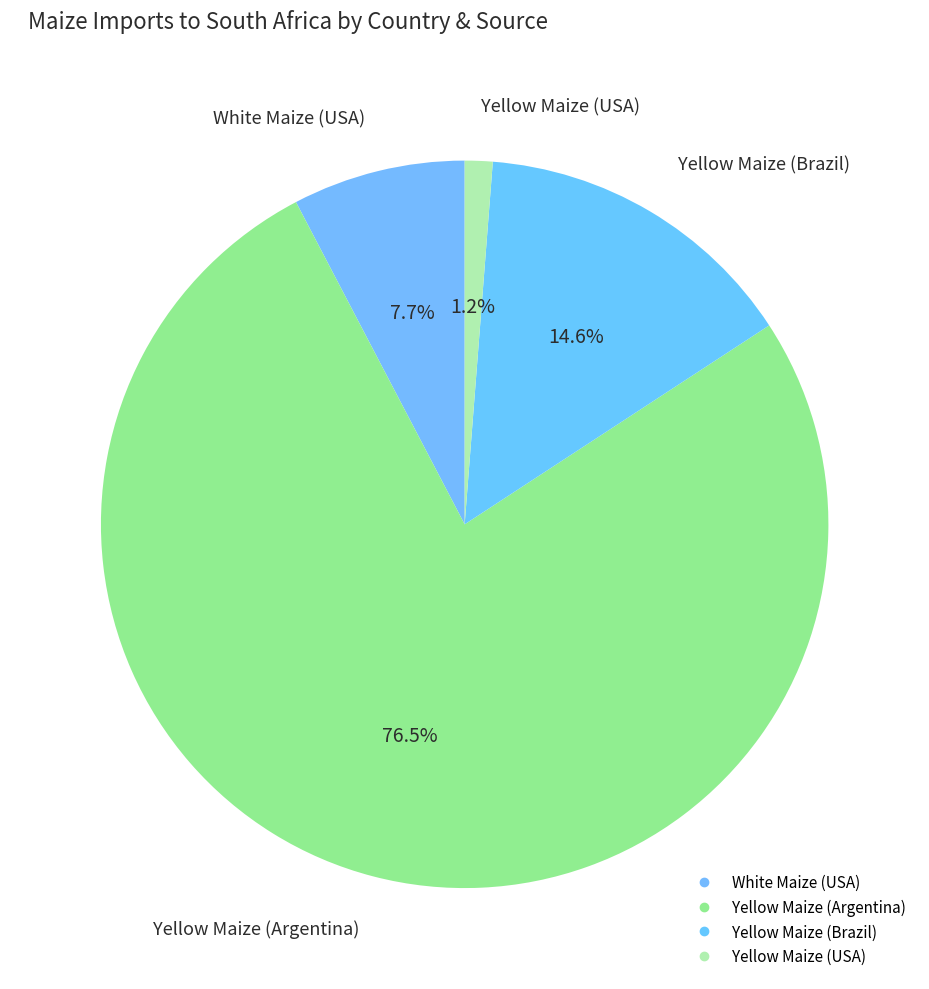

How many segments does this pie chart have?

4